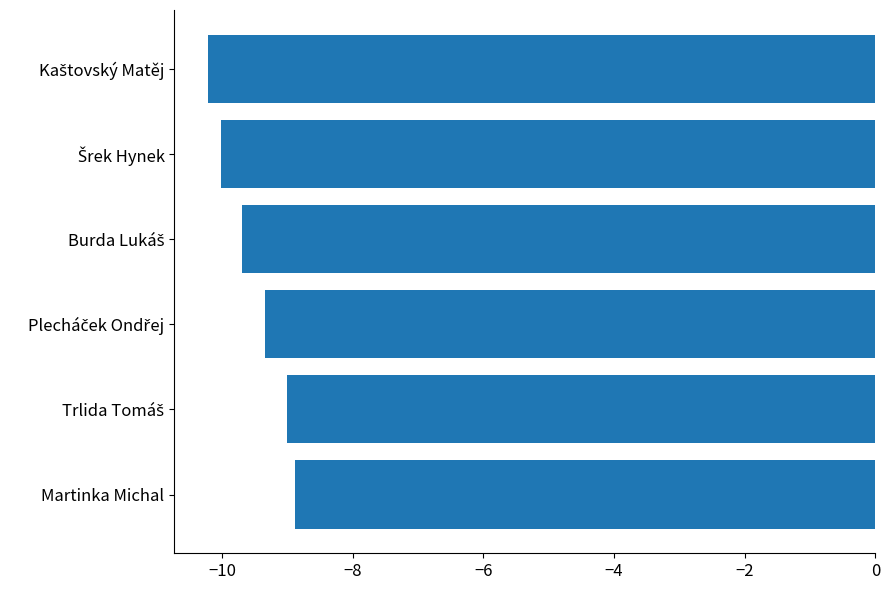

What is the maximum value shown in the chart?

-8.9